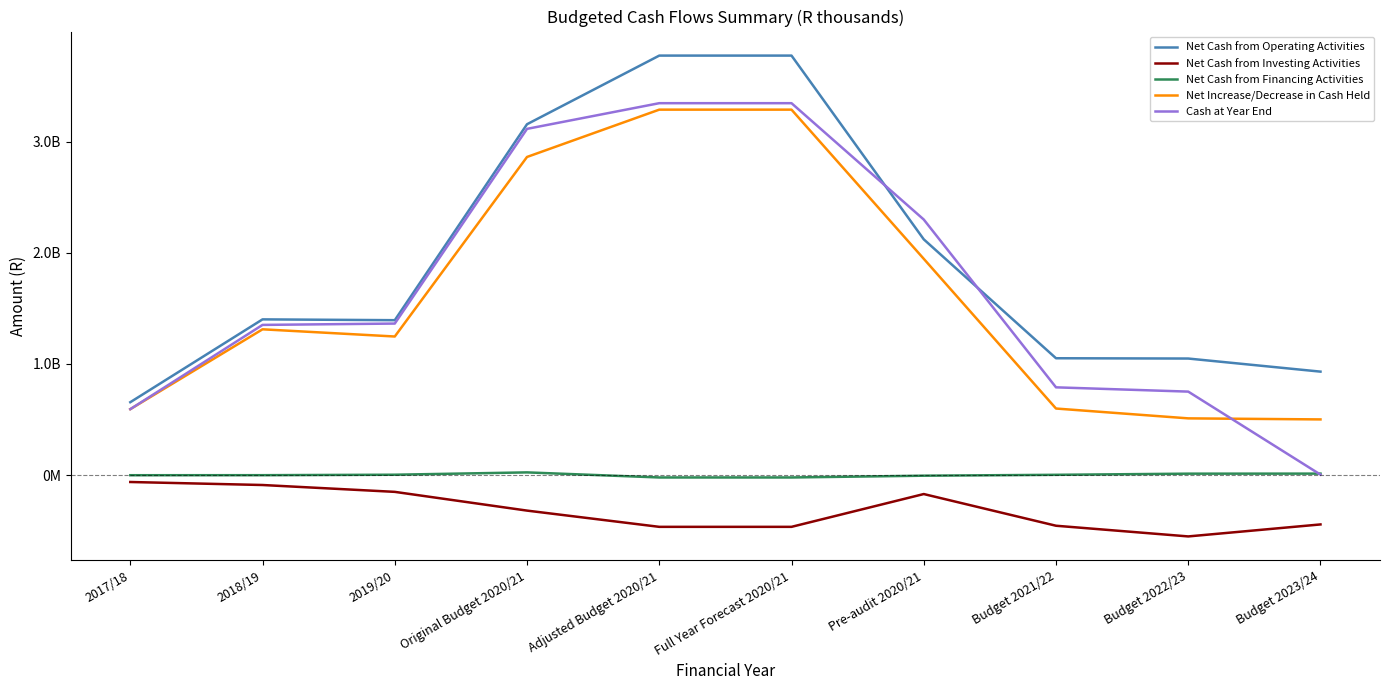

How many positive values does the Net Cash from Financing Activities series have?

5